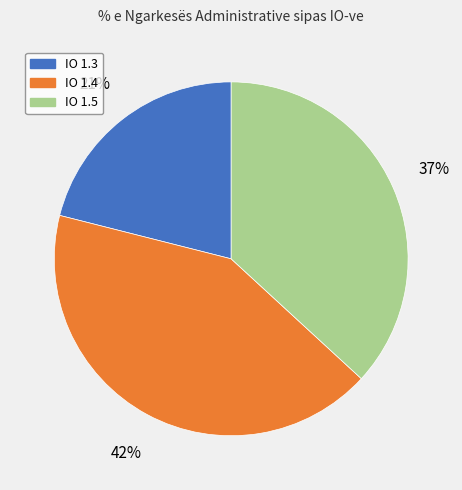

Combined, do IO 1.3 and IO 1.5 account for over 50%?

Yes